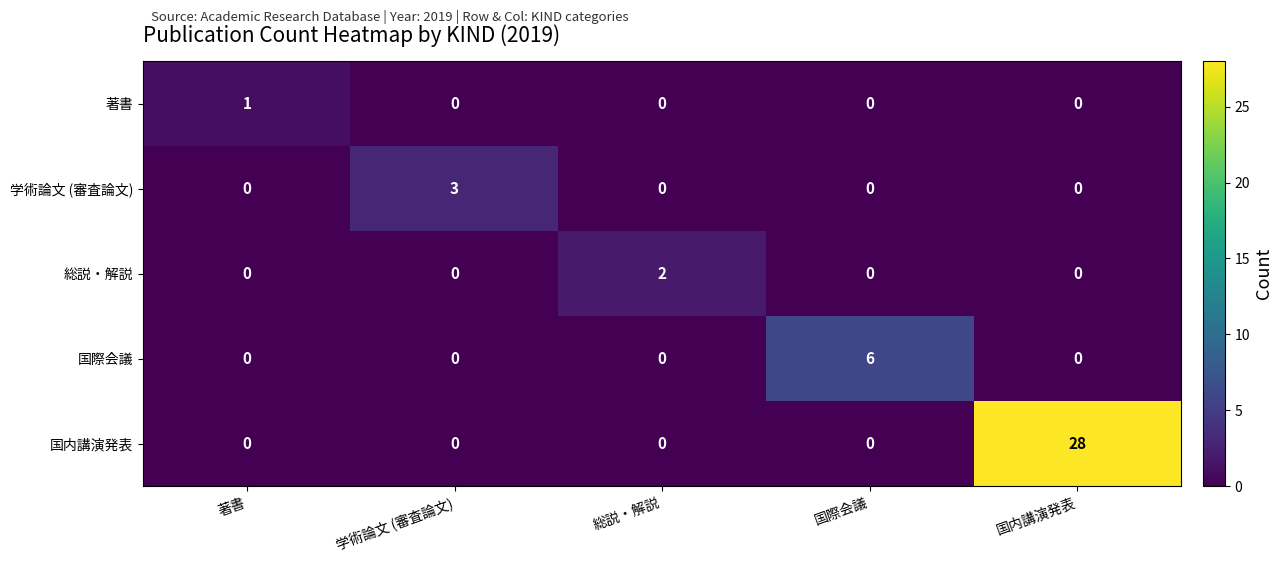

Which series has the widest spread of values?

国内講演発表